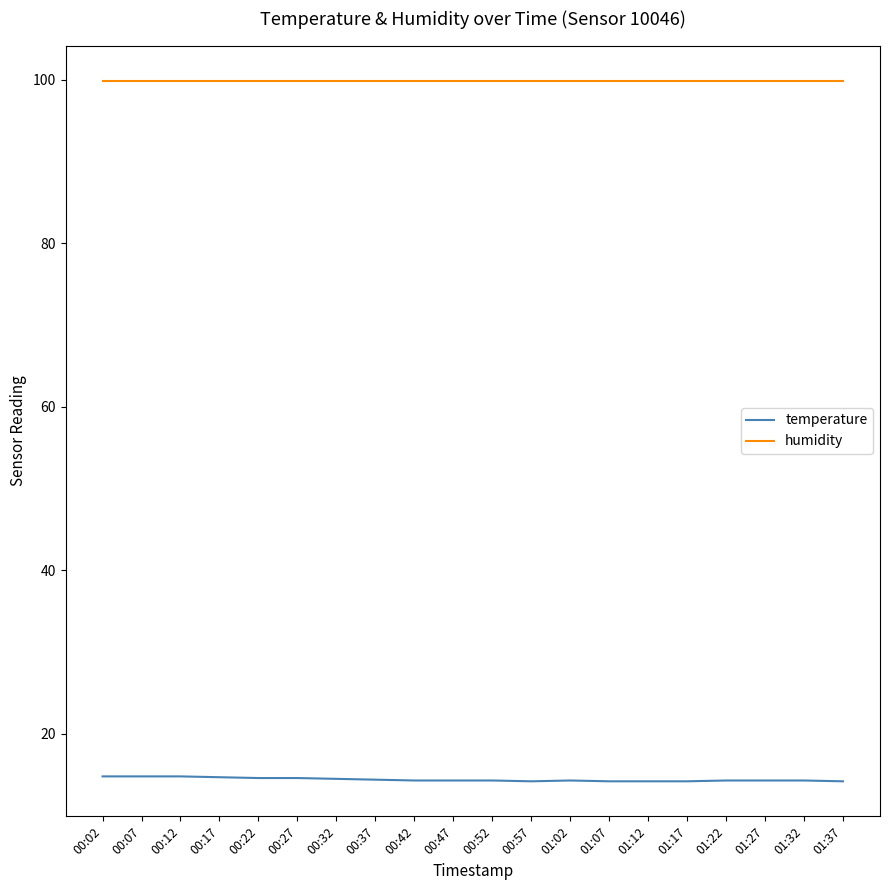

What is the sum of the humidity values at 01:37 and 00:52?

199.8